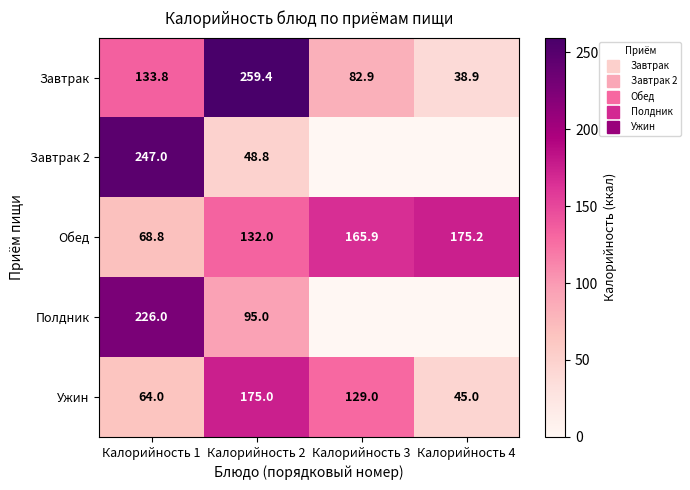

At how many categories does at least one series exceed 245?

2